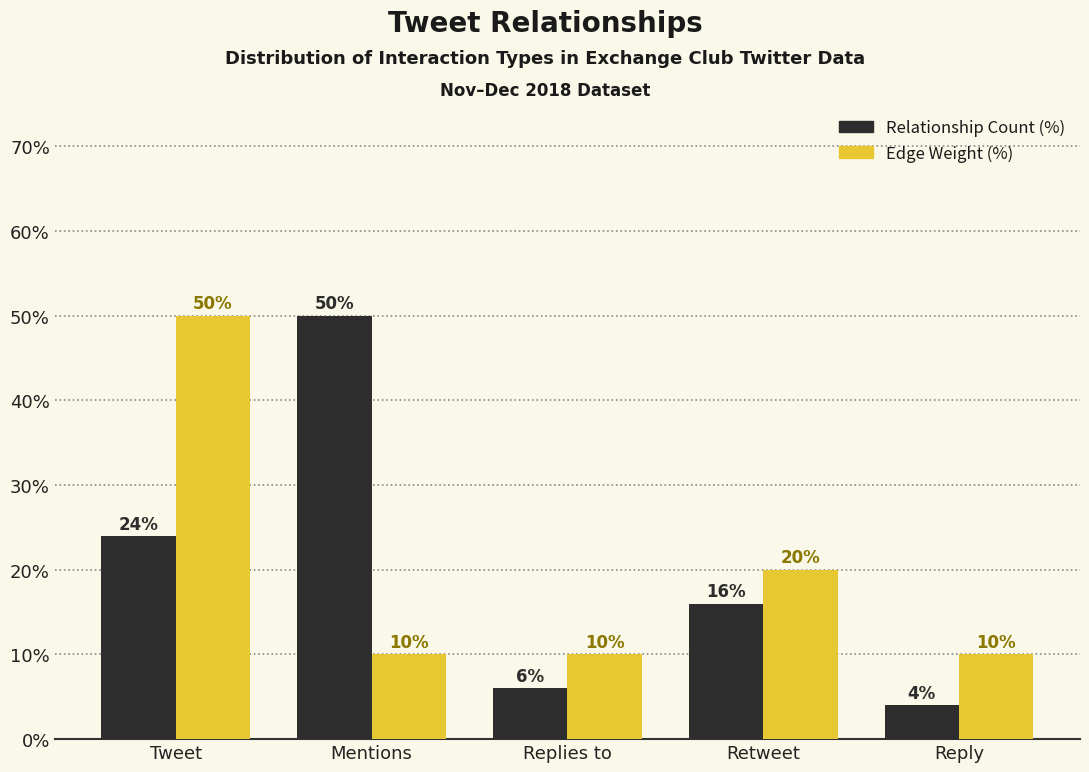

How many categories are shown in the chart?

5